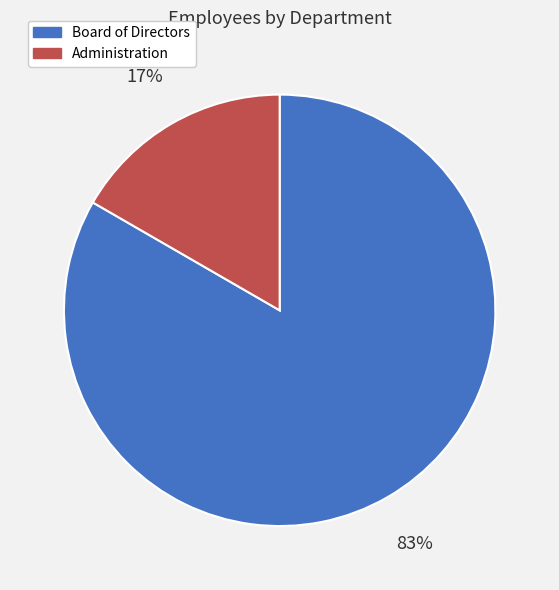

Rank the categories by value from lowest to highest.

Administration, Board of Directors